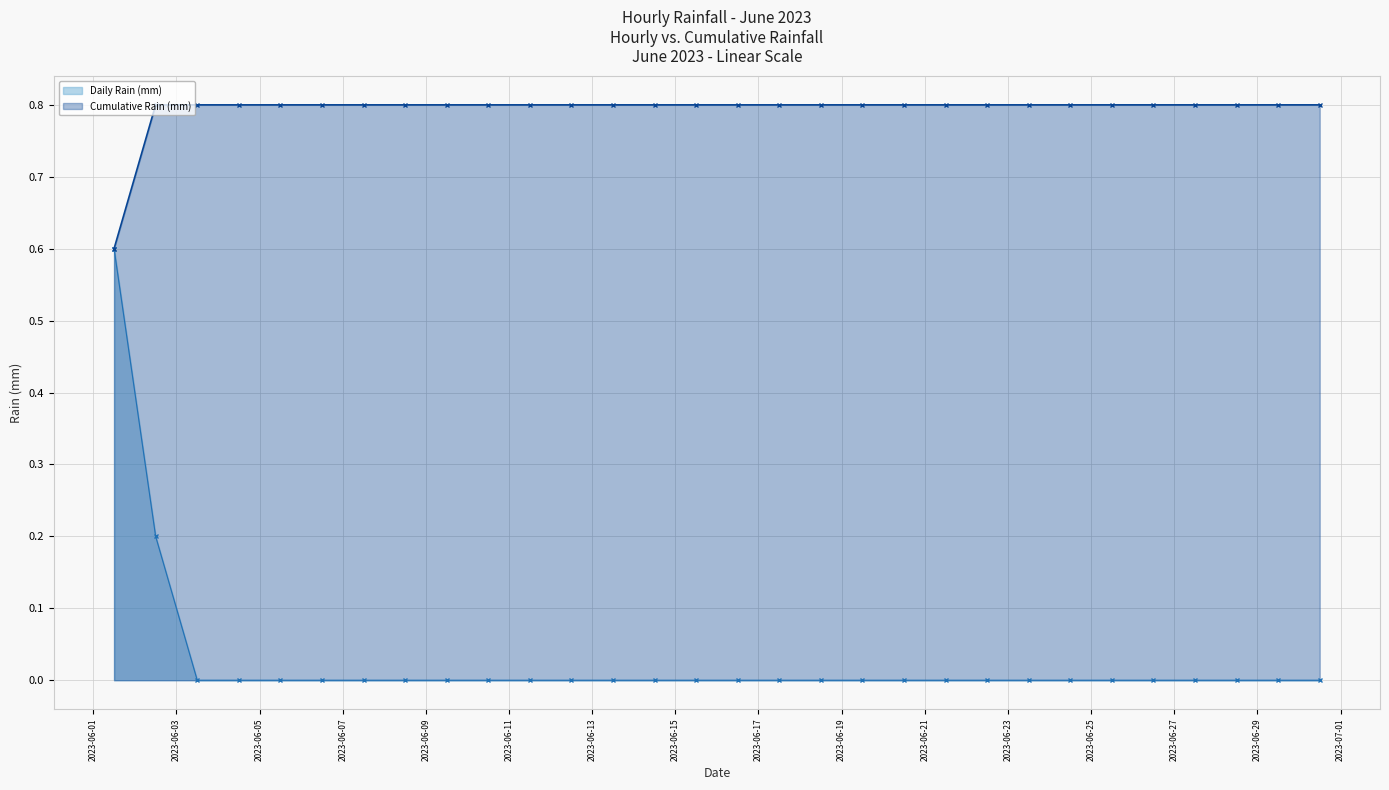

Is the value of Daily Rain (mm) at 26 greater than the value of Cumulative Rain (mm) at 21?

No